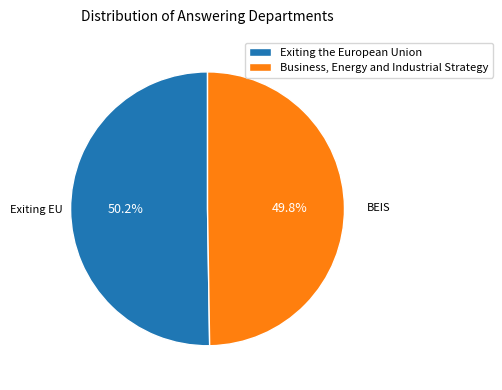

How many slices are in this pie chart?

2